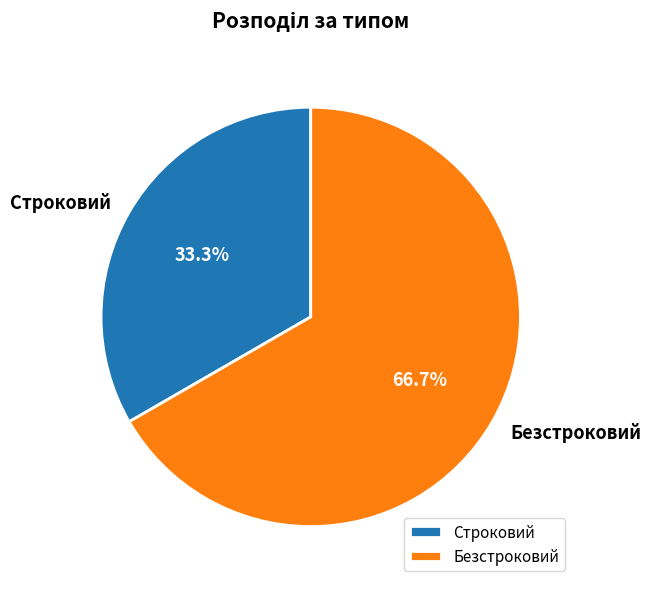

What percentage is NOT represented by Строковий?

66.7%